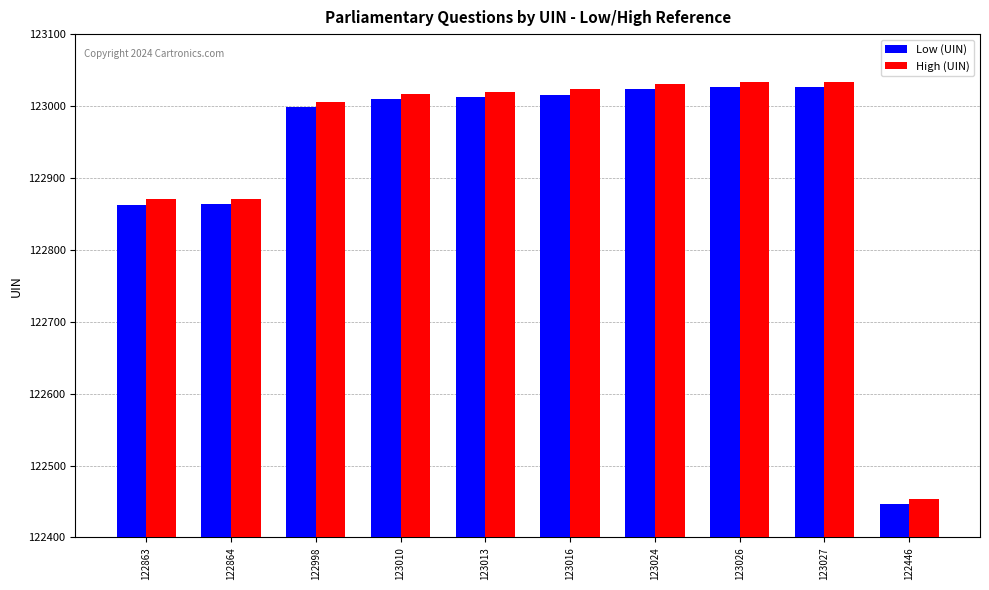

Which series has the largest total across all categories?

High (UIN)